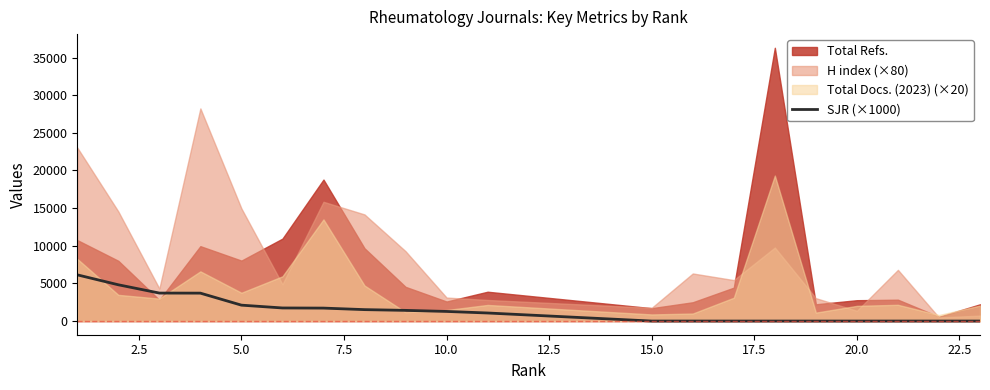

The value of SJR (×1000) at 10.0 is 1278. True or false?

True